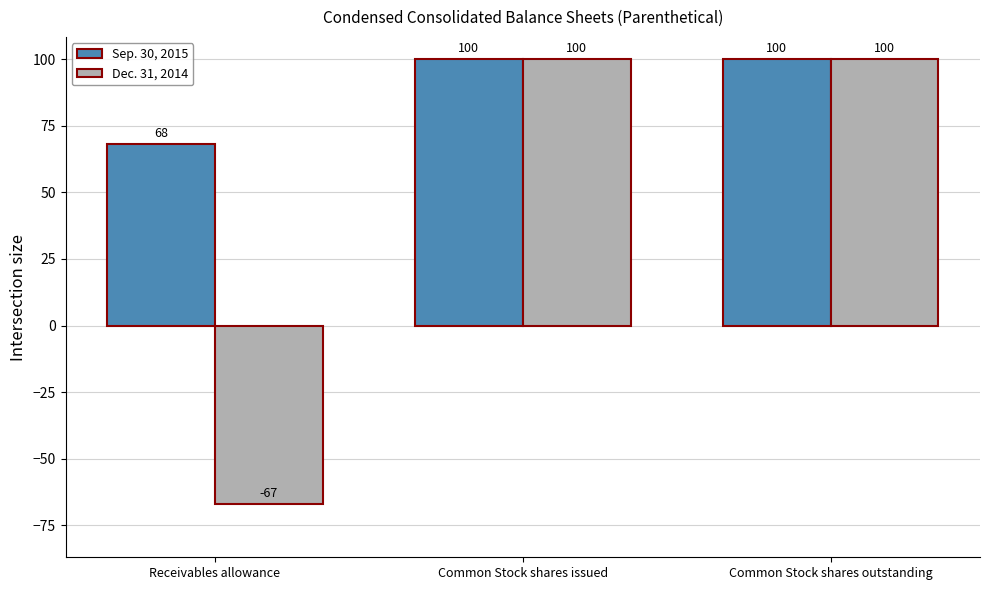

Reading left to right, list all the values displayed in this chart.

Sep. 30, 2015: 68	100	100
Dec. 31, 2014: -67	100	100